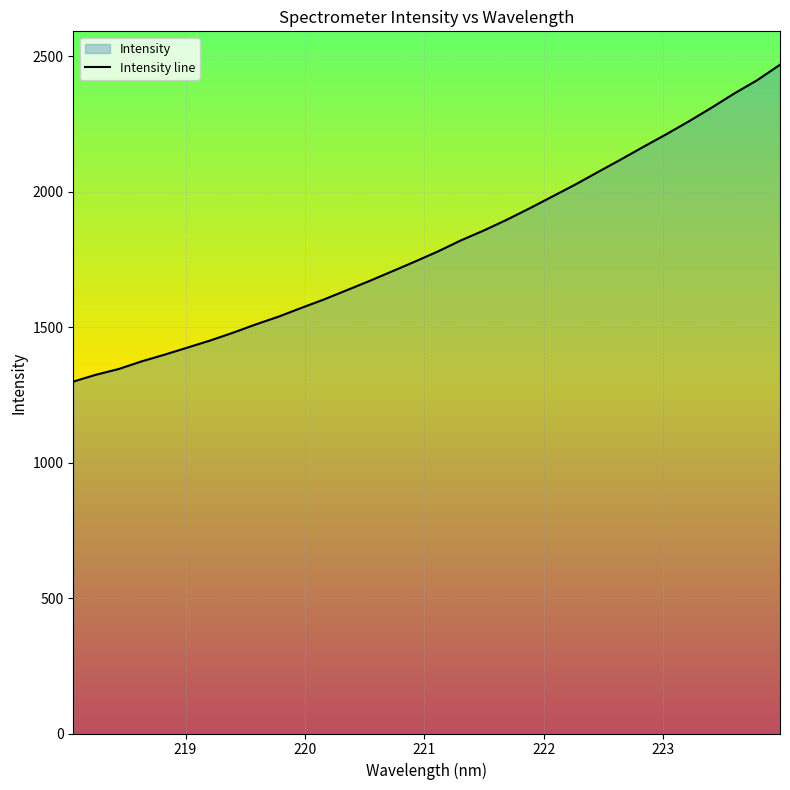

What is the minimum value shown in the chart?

1298.8